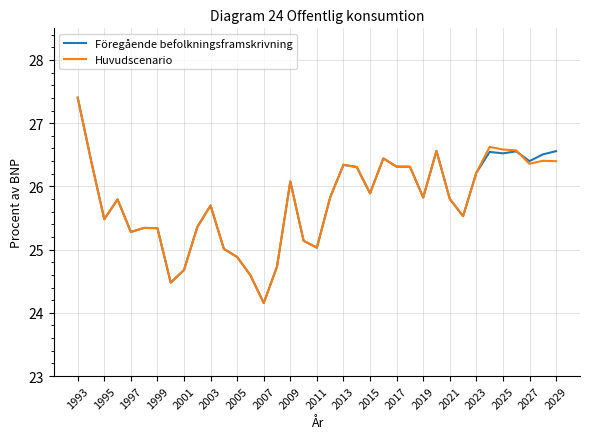

What is the maximum value shown in the chart?

27.4